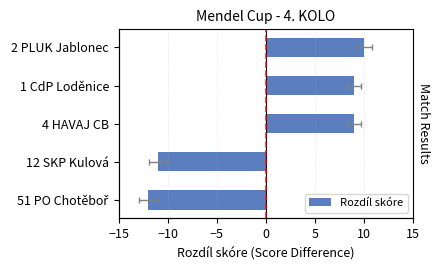

Reading right to left, list all the values displayed in this chart.

10	9	9	-11	-12